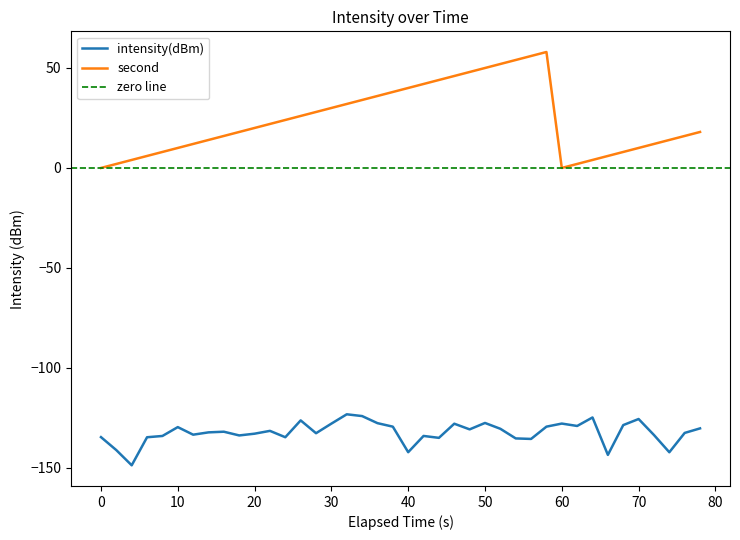

What is the minimum value for intensity(dBm)?

-148.7